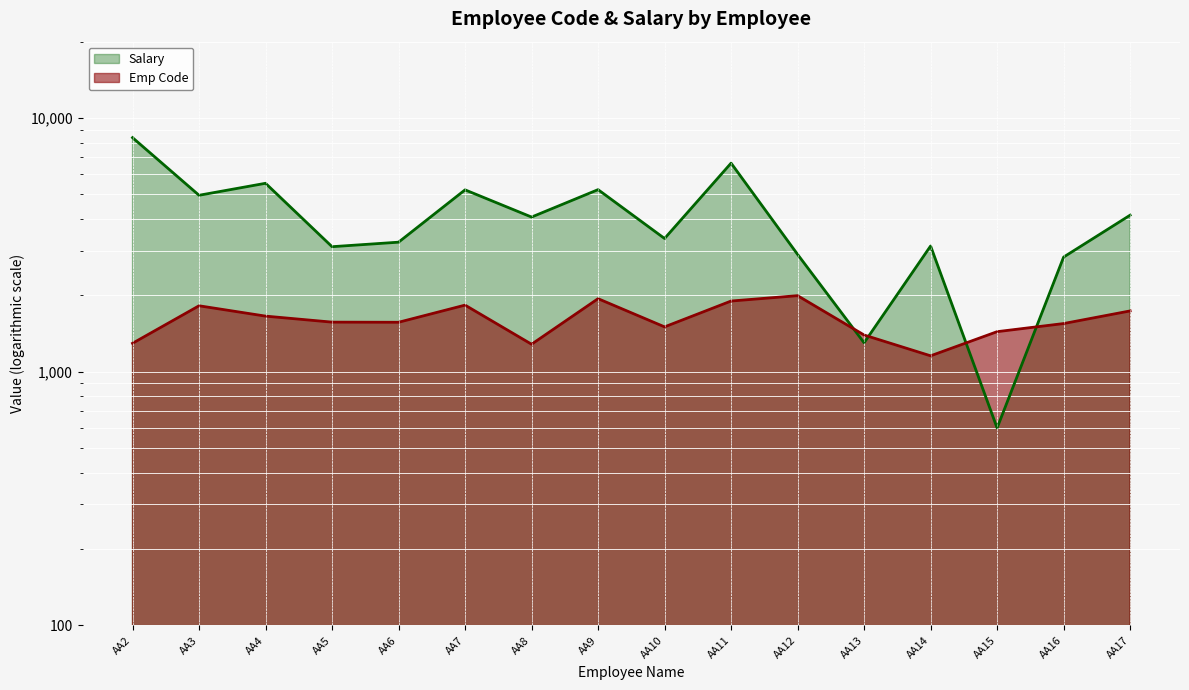

What is the difference between the second highest and second lowest values in the Emp Code series?

657